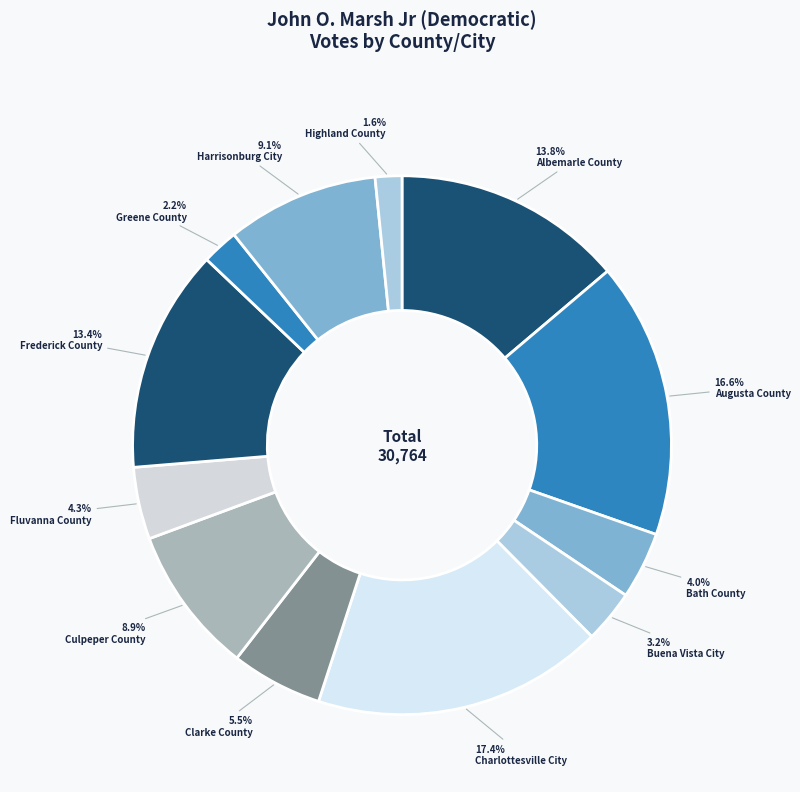

To the nearest percent, what is the average slice percentage?

8%